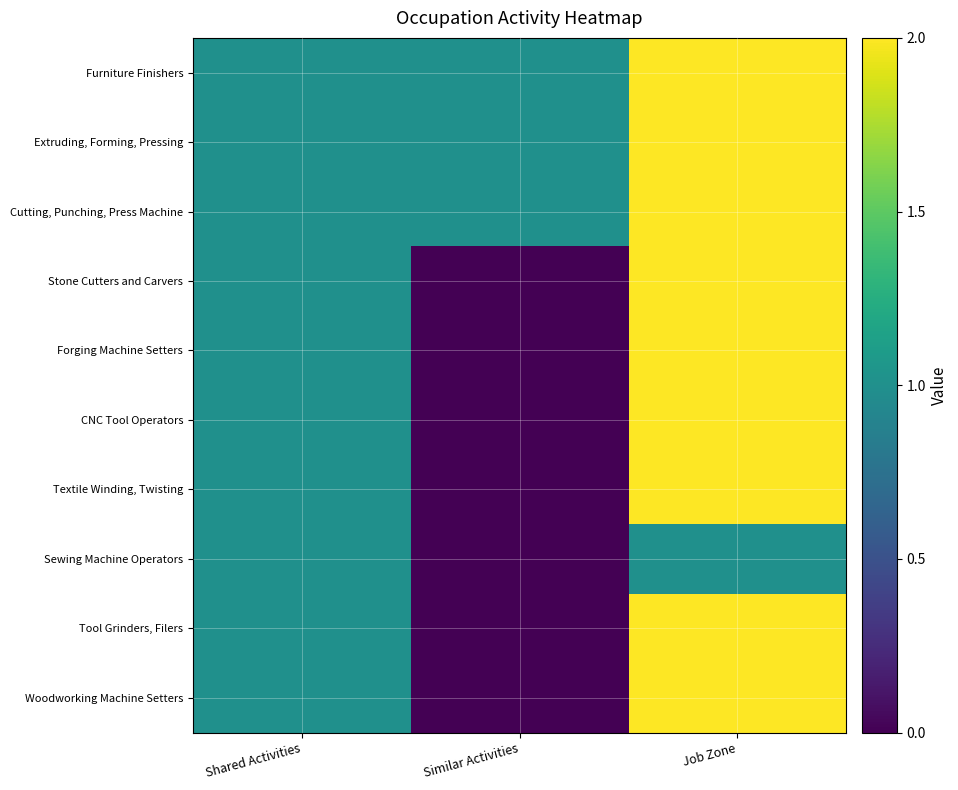

At how many categories does at least one series exceed 1?

1